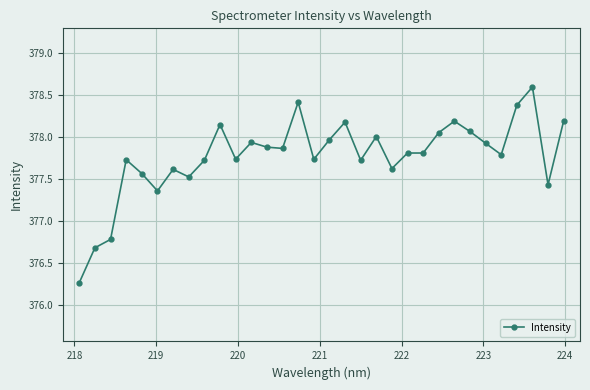

What is the maximum value shown in the chart?

378.6